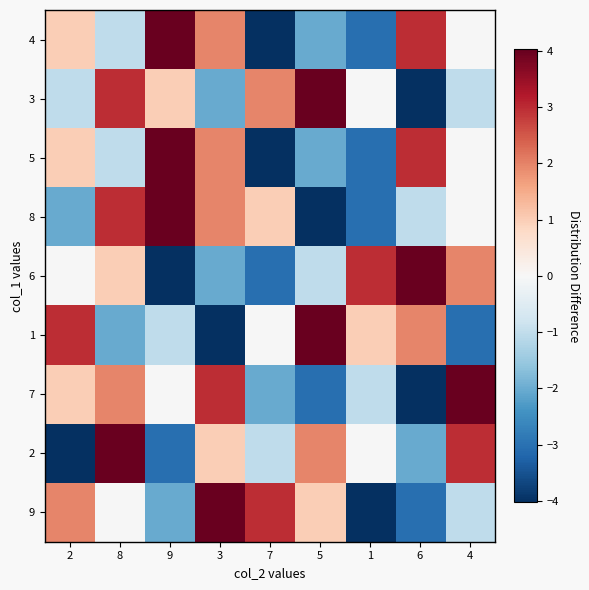

Count the number of data series in this chart.

9